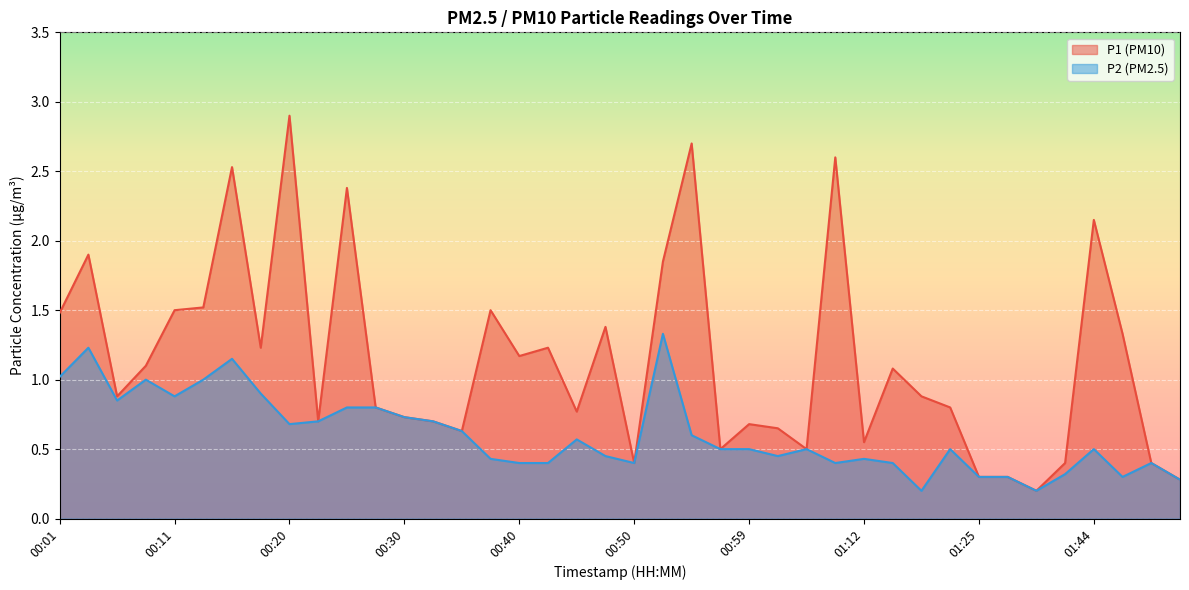

Which series has the largest range (max minus min)?

P1